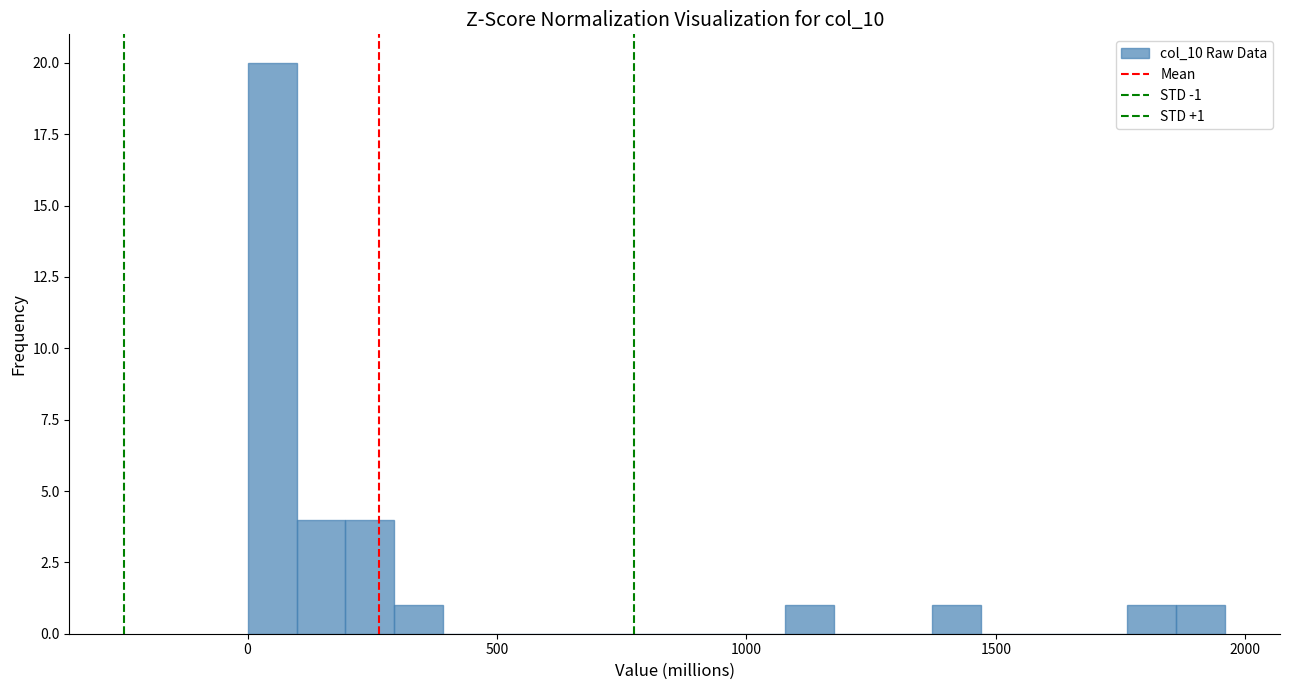

Around what value on the x-axis is the tallest bar? Give the approximate position of its centre, as read against the axis.

50